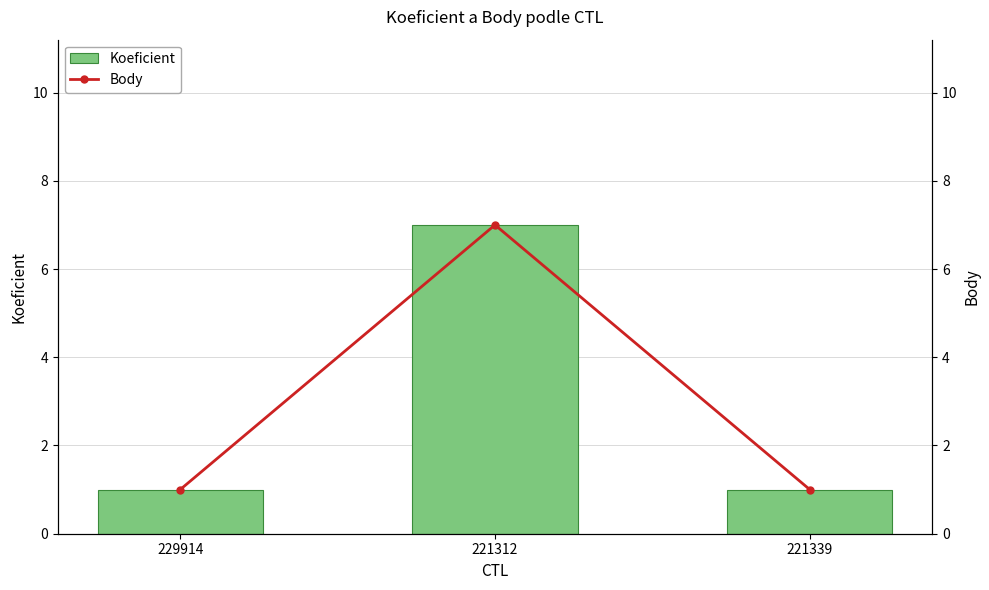

How many Koeficient values are between 1 and 7?

3